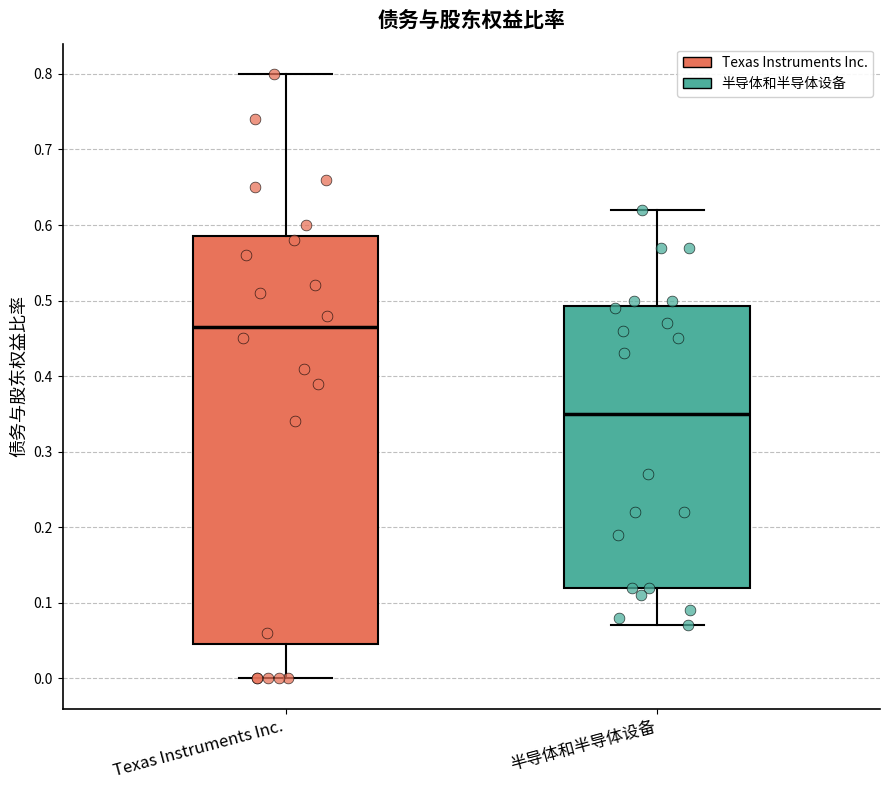

Which box's median line is the lowest?

半导体和半导体设备